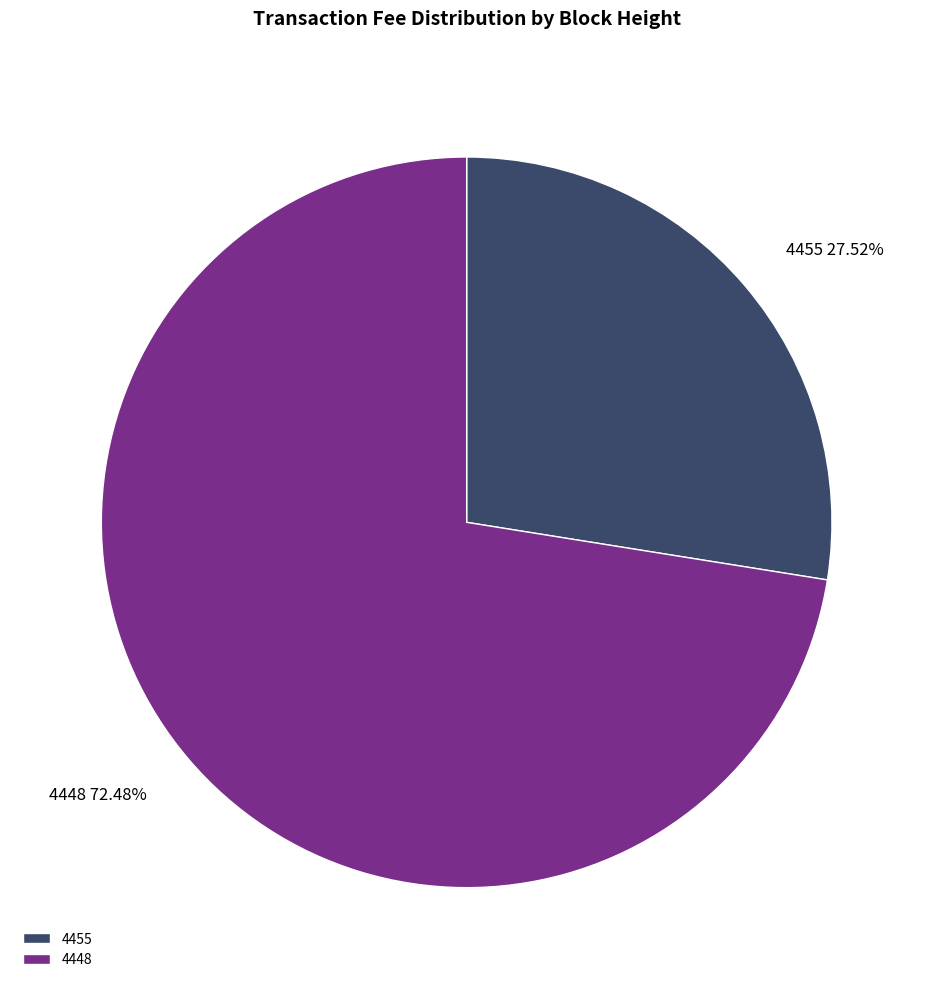

Which category accounts for the majority?

4448